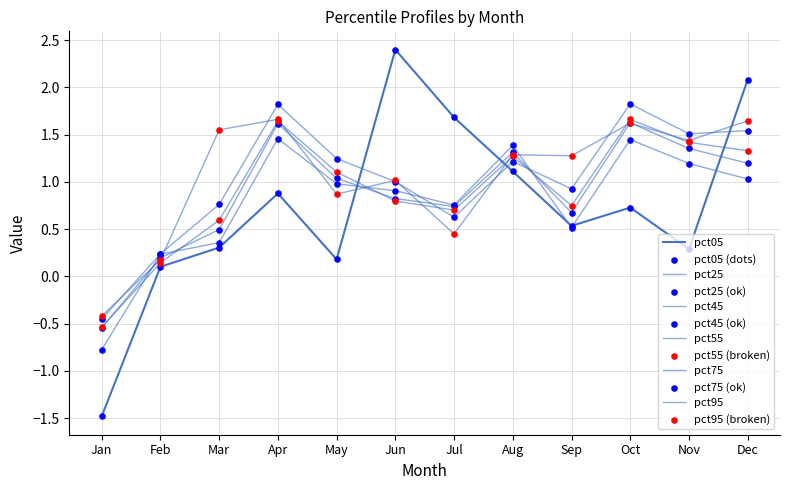

Which series has the largest total across all categories?

pct95